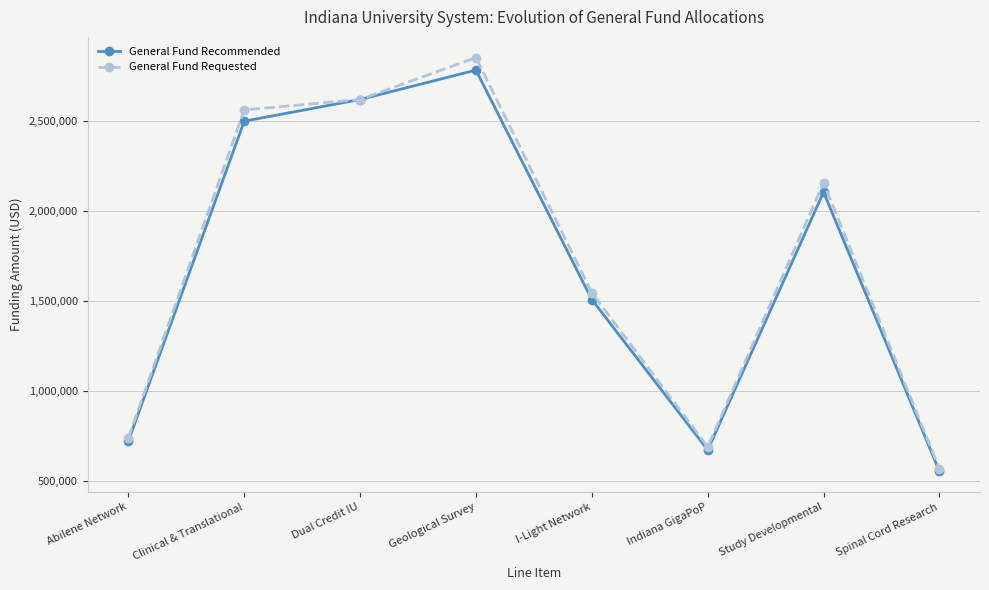

What is the difference between the highest and lowest values at Geological Survey?

69595